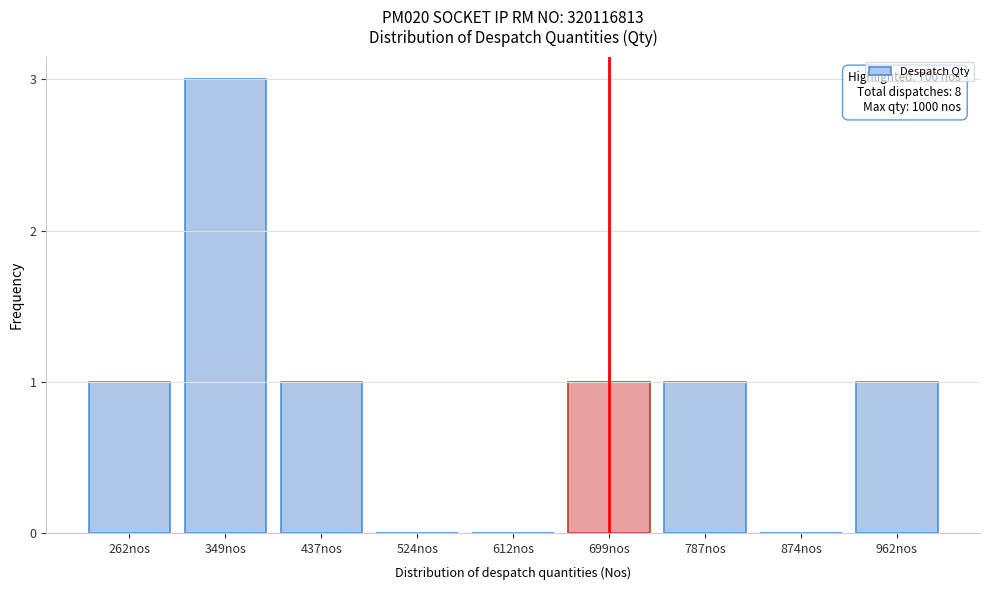

Reading left to right, list all the values displayed in this chart.

262nos=1	349nos=3	437nos=1	524nos=0	612nos=0	699nos=1	787nos=1	874nos=0	962nos=1